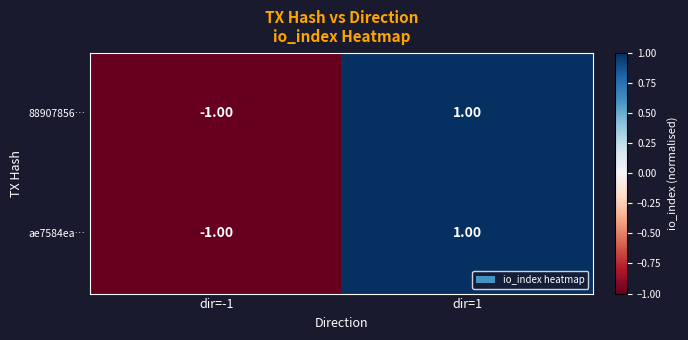

What is the maximum value shown in the chart?

1